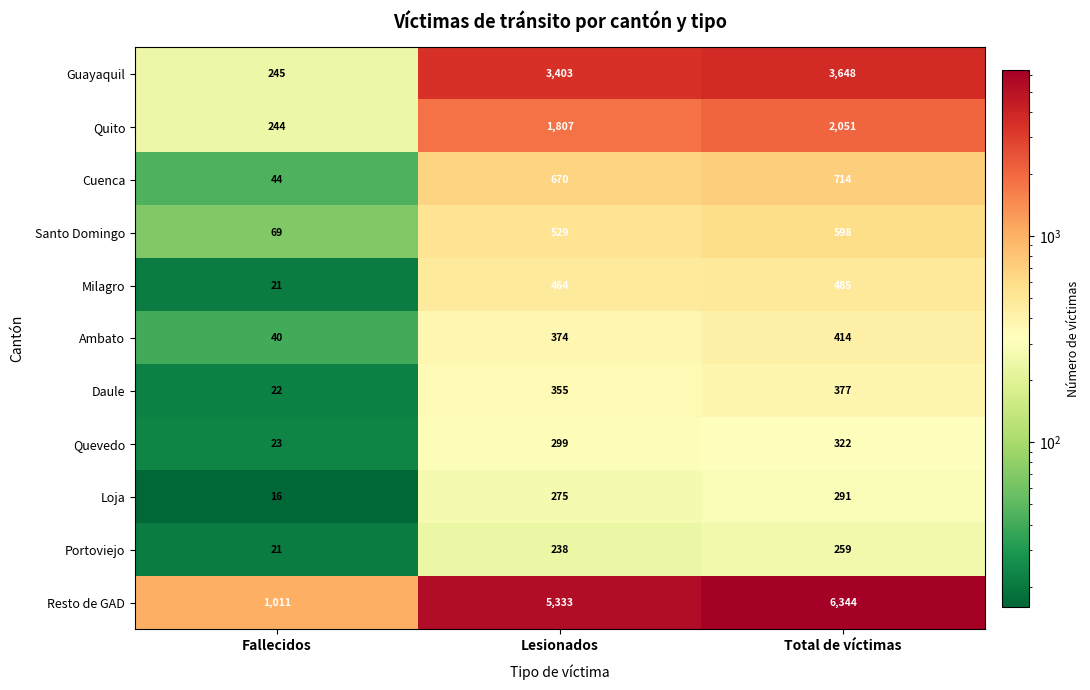

How many values in the Ambato series are below 374?

1